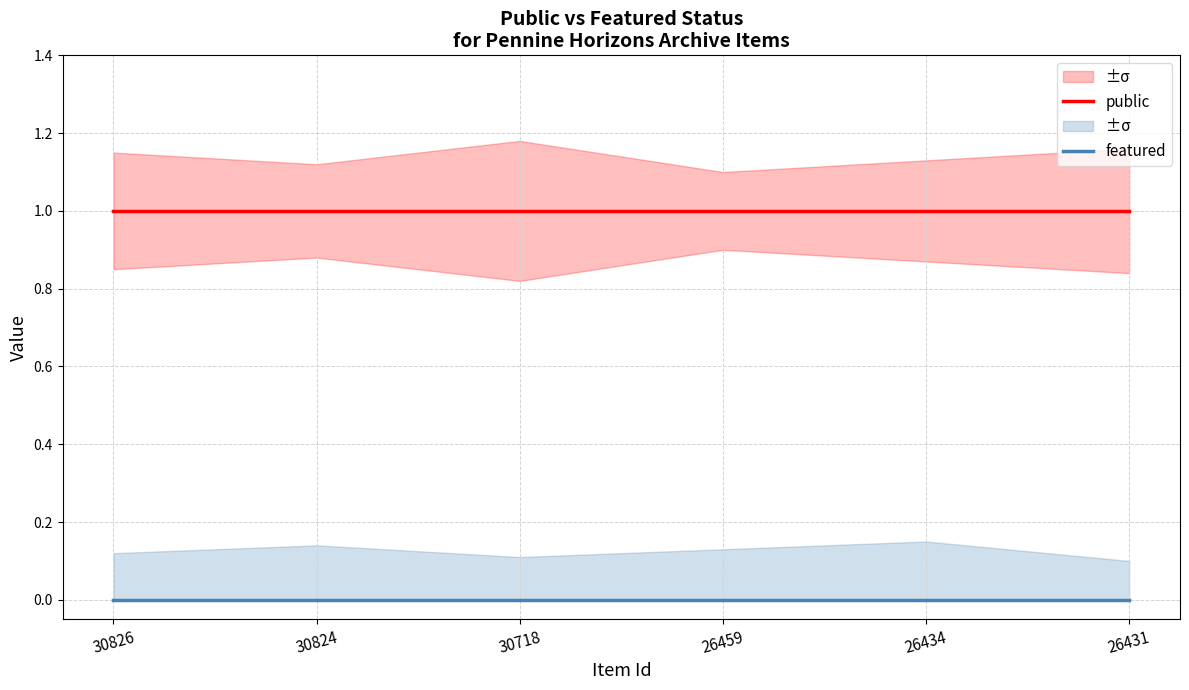

At which category does the chart reach its minimum across all series?

30826